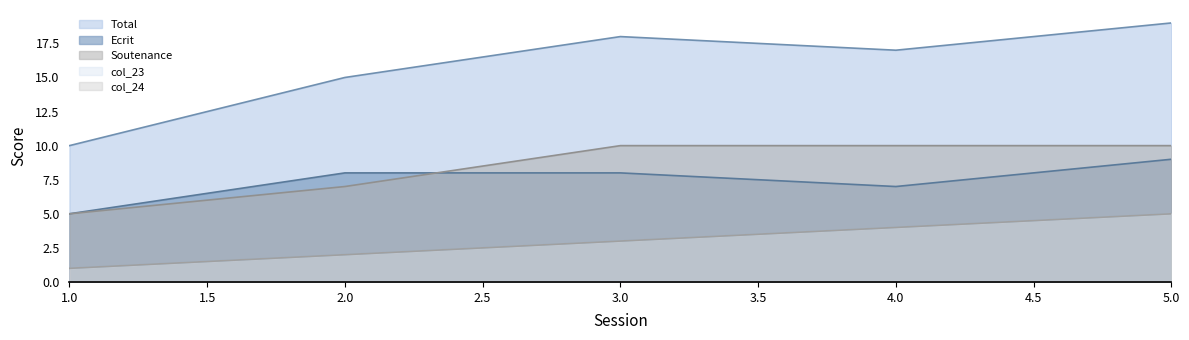

How many lines are shown in the chart?

5